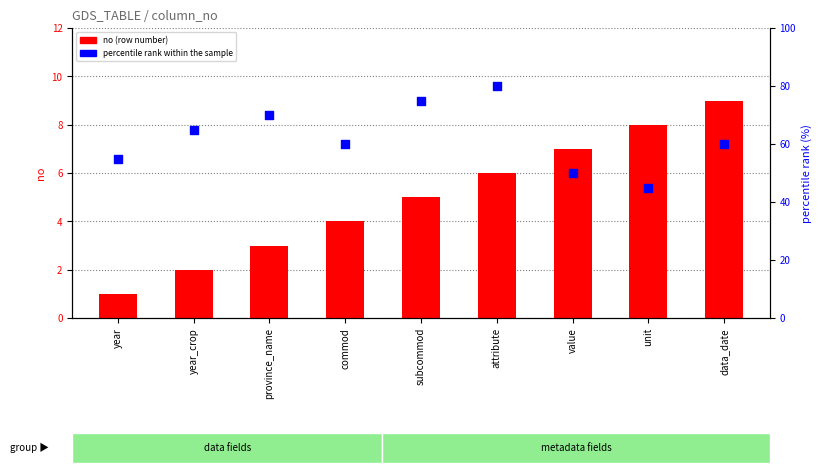

Which series reaches the maximum Y coordinate?

percentile rank within the sample